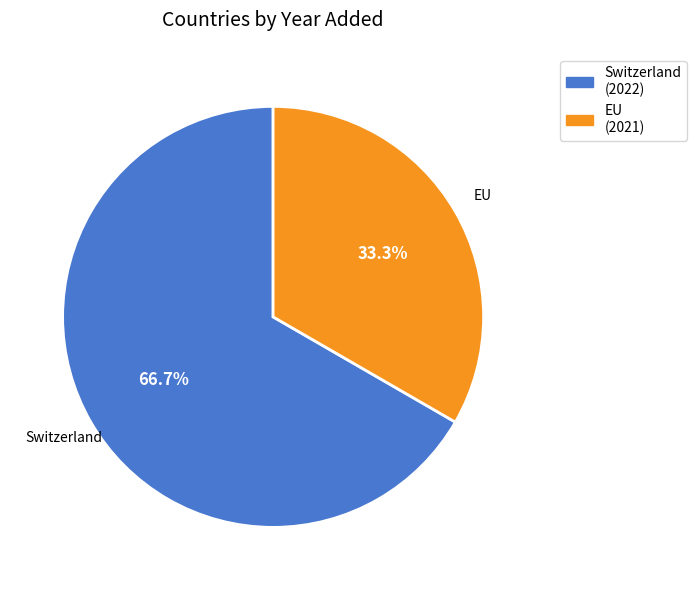

To the nearest percent, what portion does Switzerland represent?

67%